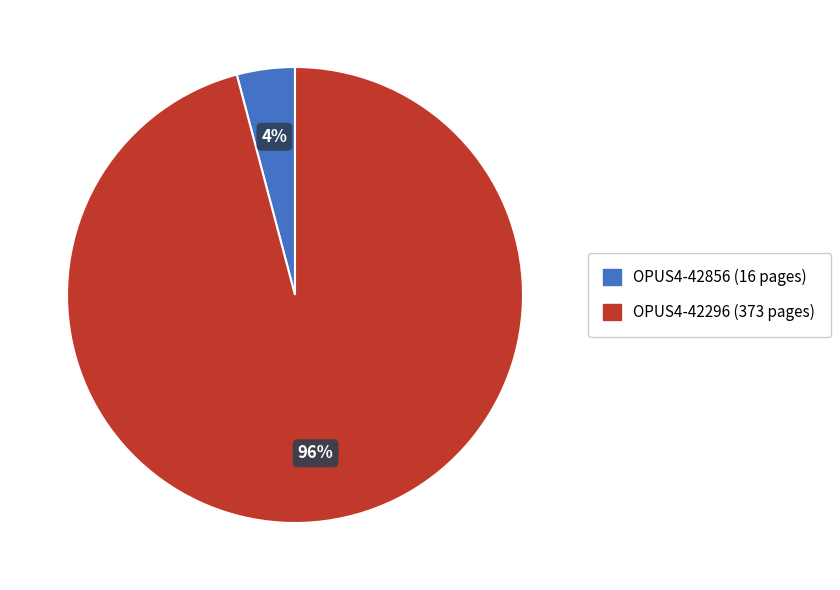

Which slice represents more than half of the pie?

OPUS4-42296